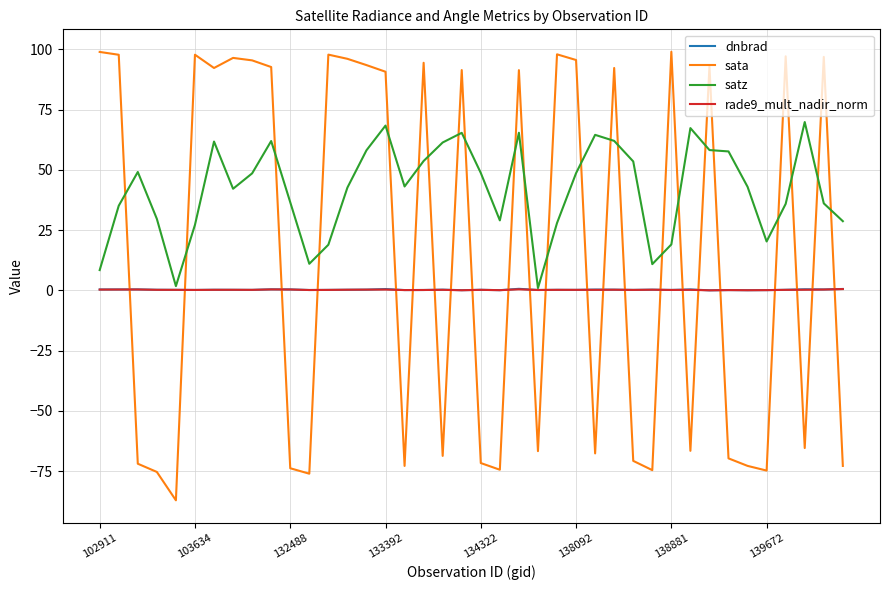

What is the maximum value shown in the chart?

99.0